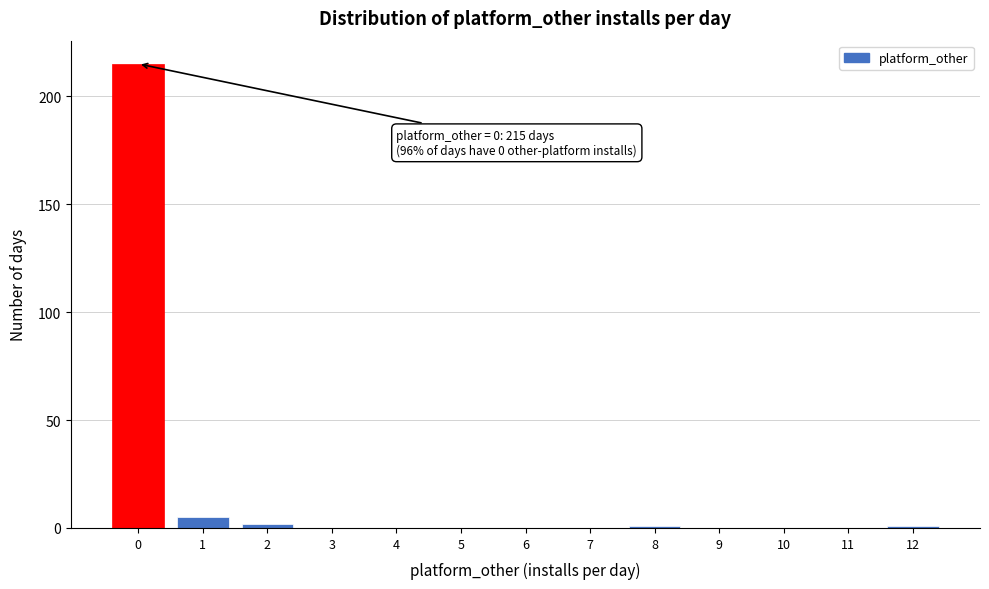

Reading left to right, what are all the values shown in this chart?

0=215	1=5	2=2	3=0	4=0	5=0	6=0	7=0	8=1	9=0	10=0	11=0	12=1